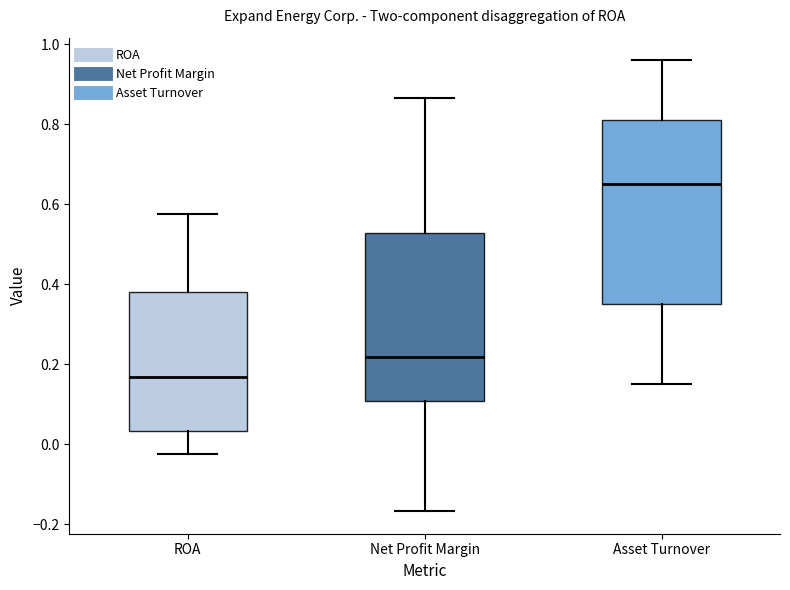

Comparing the boxes themselves (not the whiskers), which one is the tallest?

Asset Turnover